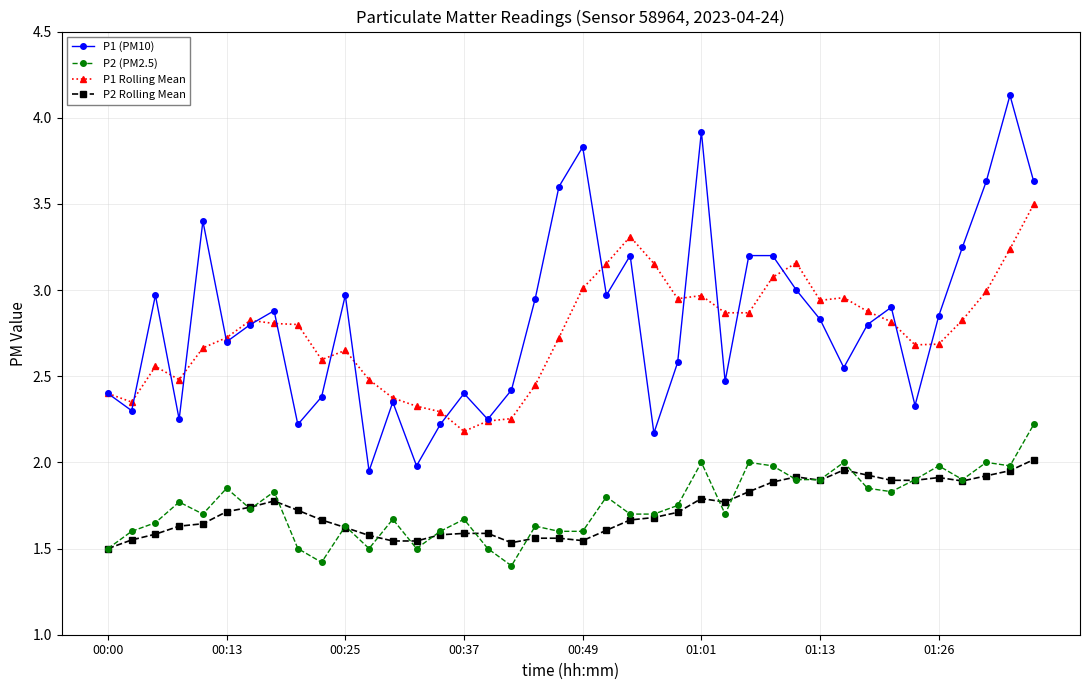

What is the highest value of the P1 Rolling Mean series?

3.5